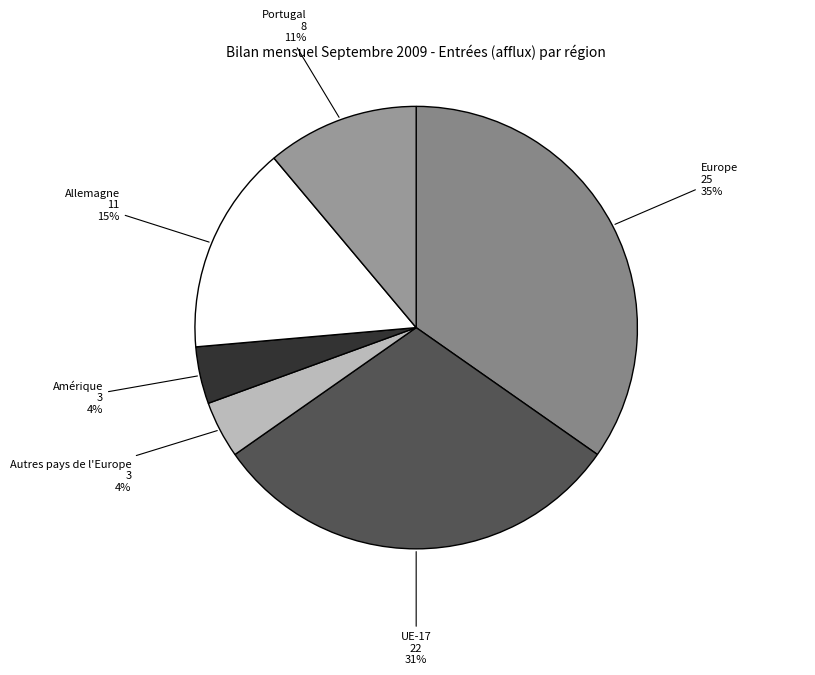

To the nearest percent, what is the difference between the largest and smallest slice percentages?

31%